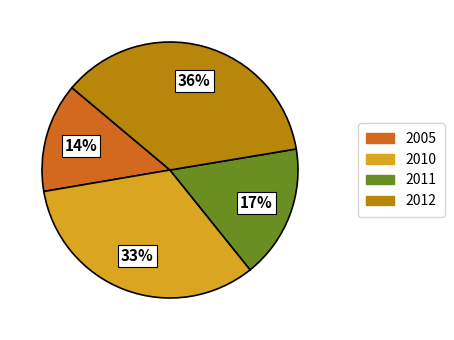

Count the number of slices in the pie.

4